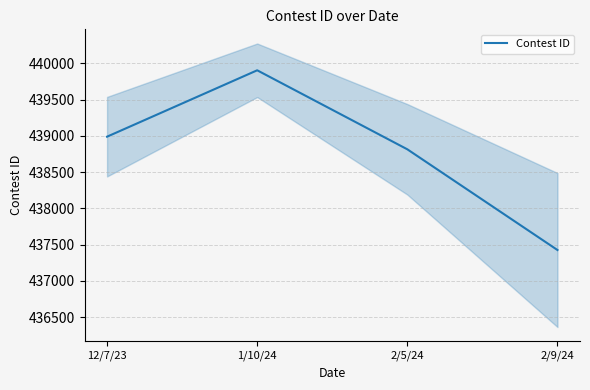

What is the change in value from 12/7/23 to 2/5/24?

-174